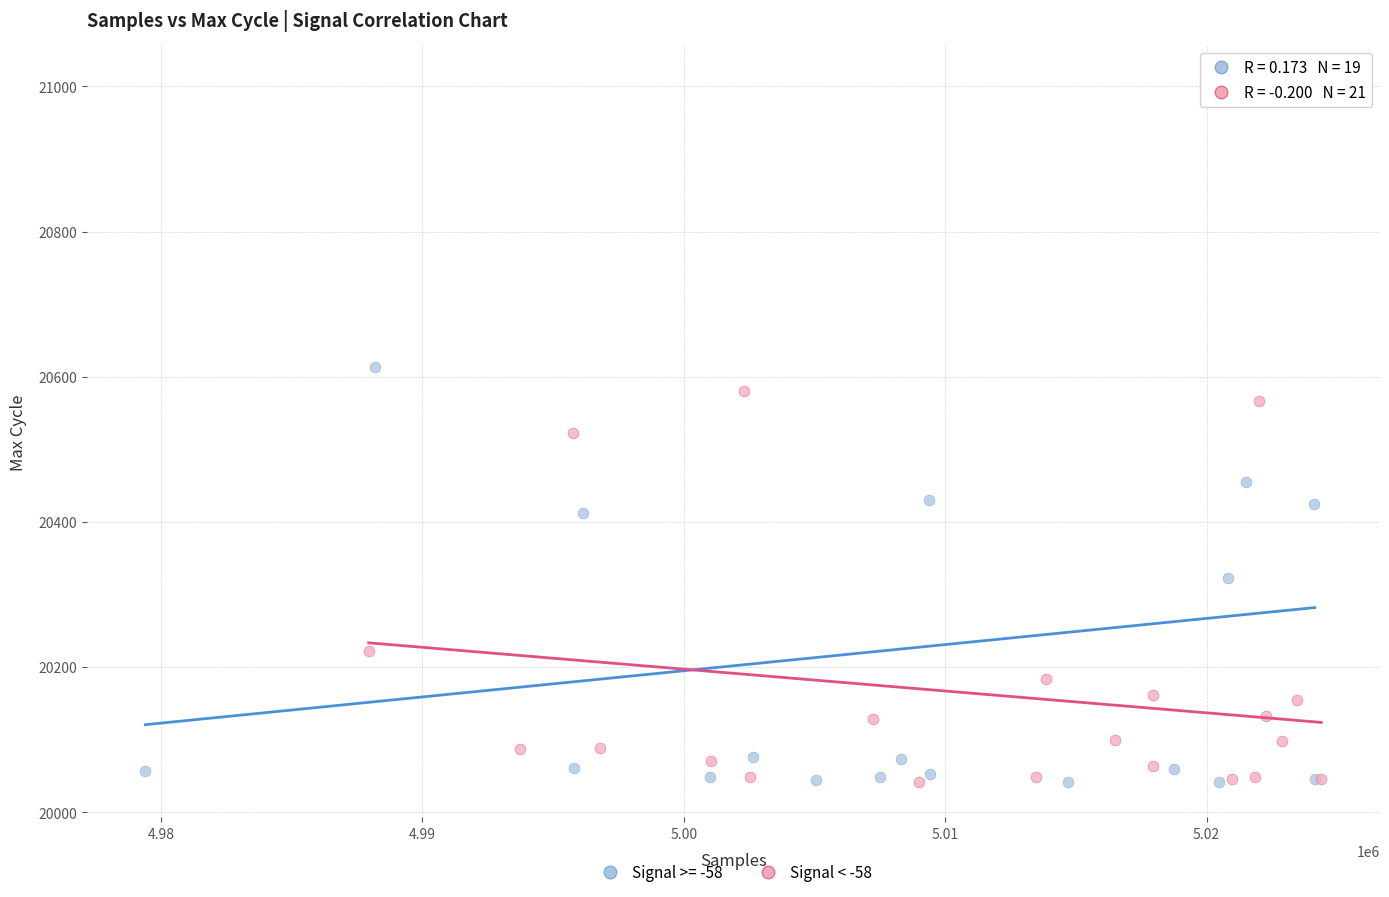

Which series has the widest spread of Y values?

Signal >= -58